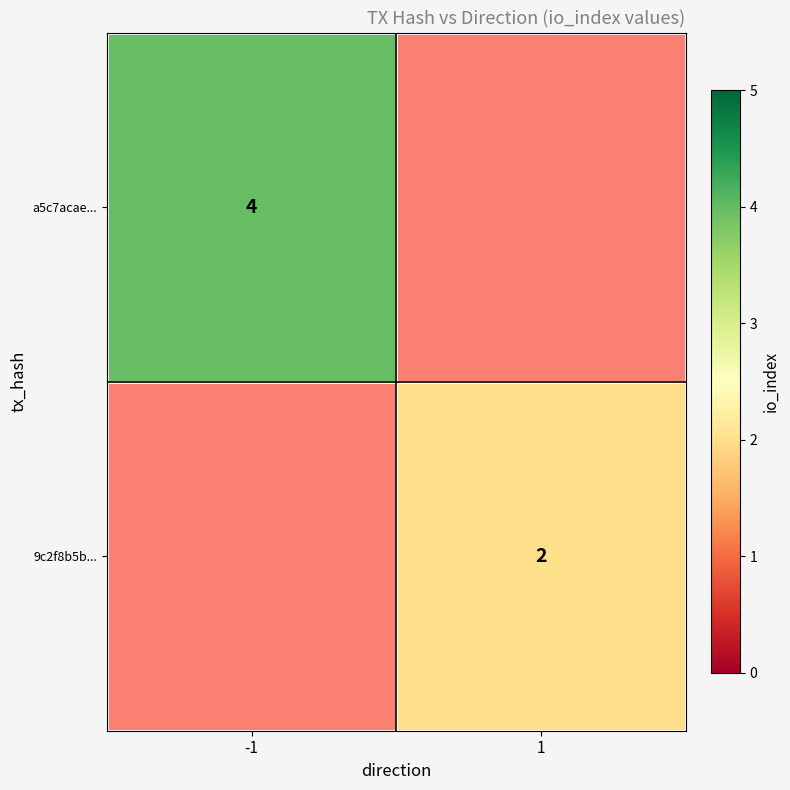

Is the value of a5c7acae... at -1 greater than the value of 9c2f8b5b... at 1?

Yes